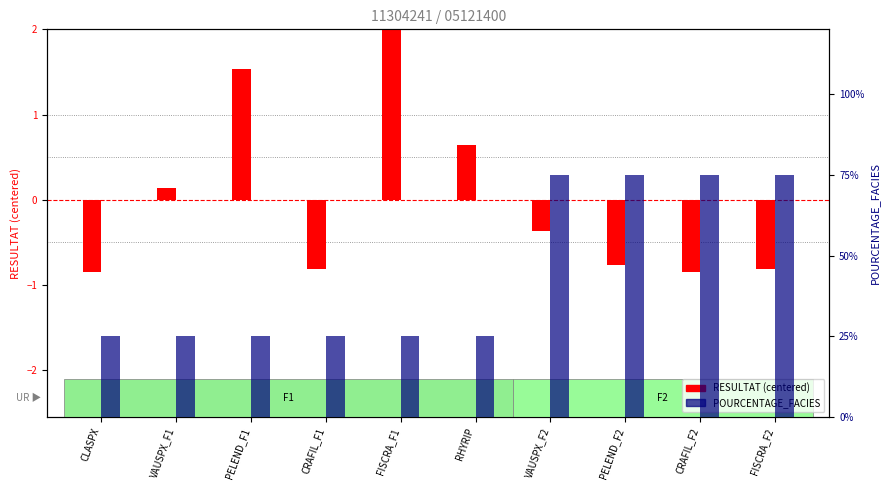

Is it true that RESULTAT (centered) equals 0.6 at RHYRIP?

True